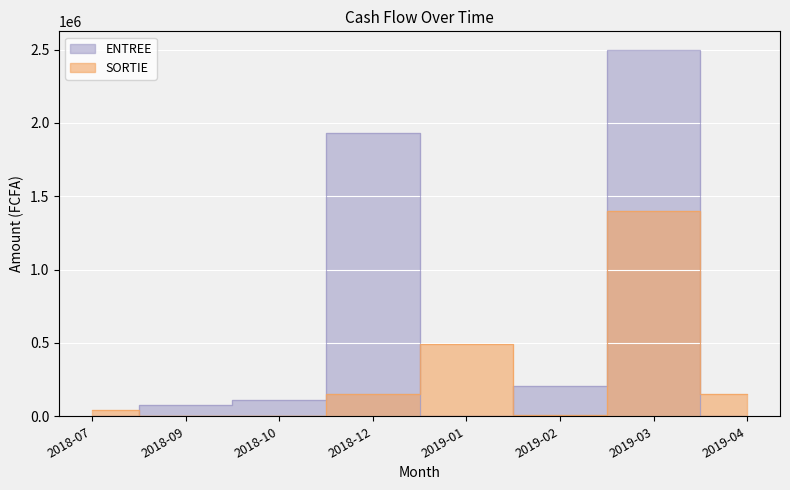

What are all the series names shown in the legend?

ENTREE, SORTIE